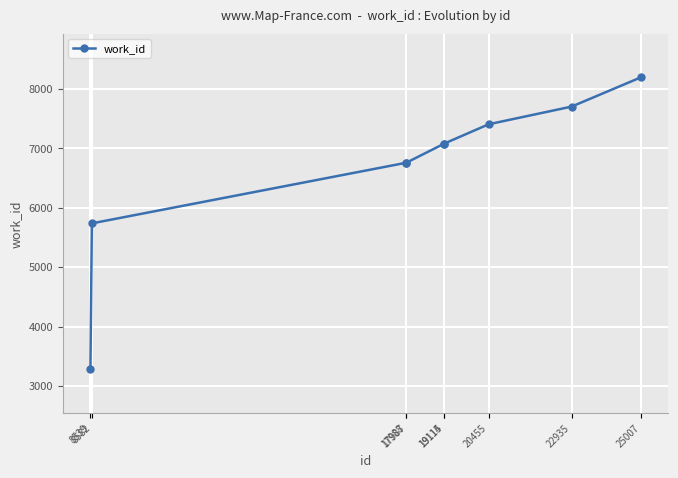

What is the difference between the values at 17988 and 22935?

945